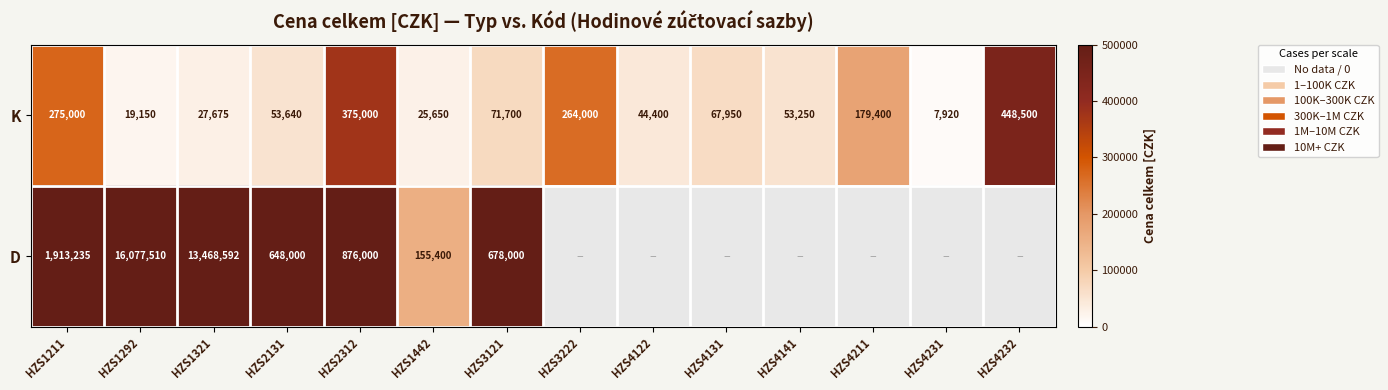

How many data points does each series have?

14